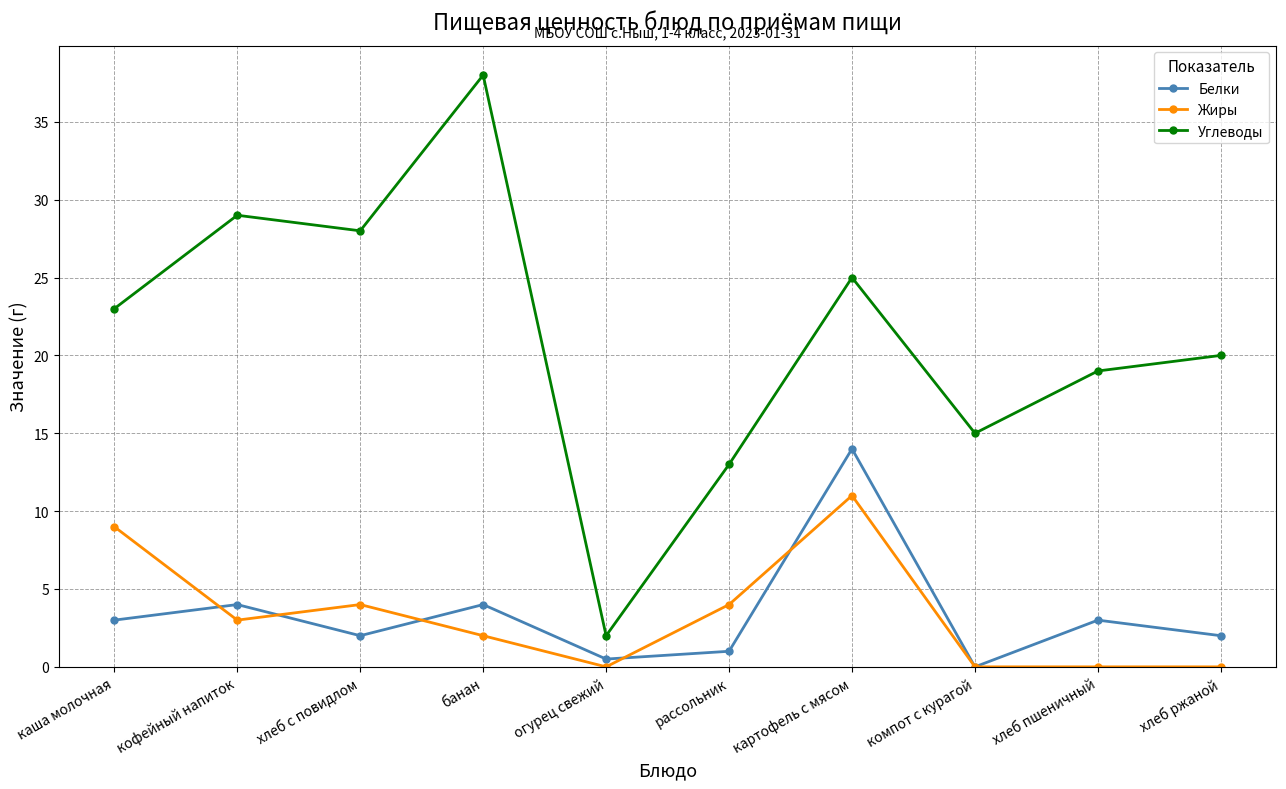

What is the difference between the Углеводы values at огурец свежий and банан?

36.0